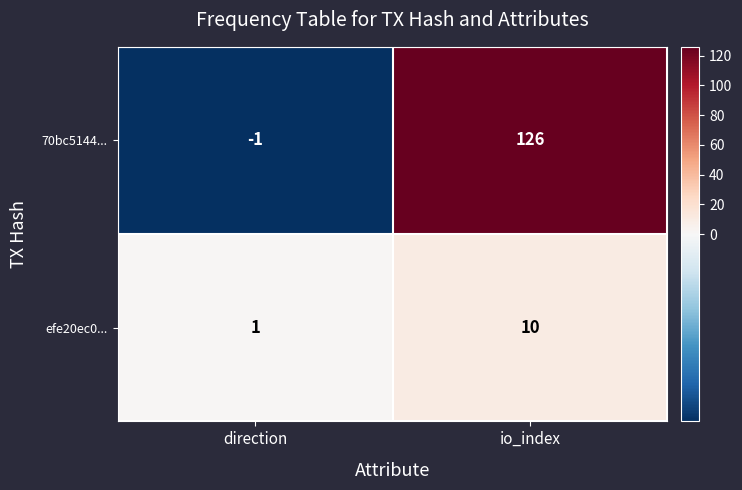

How many data points does each series have?

2